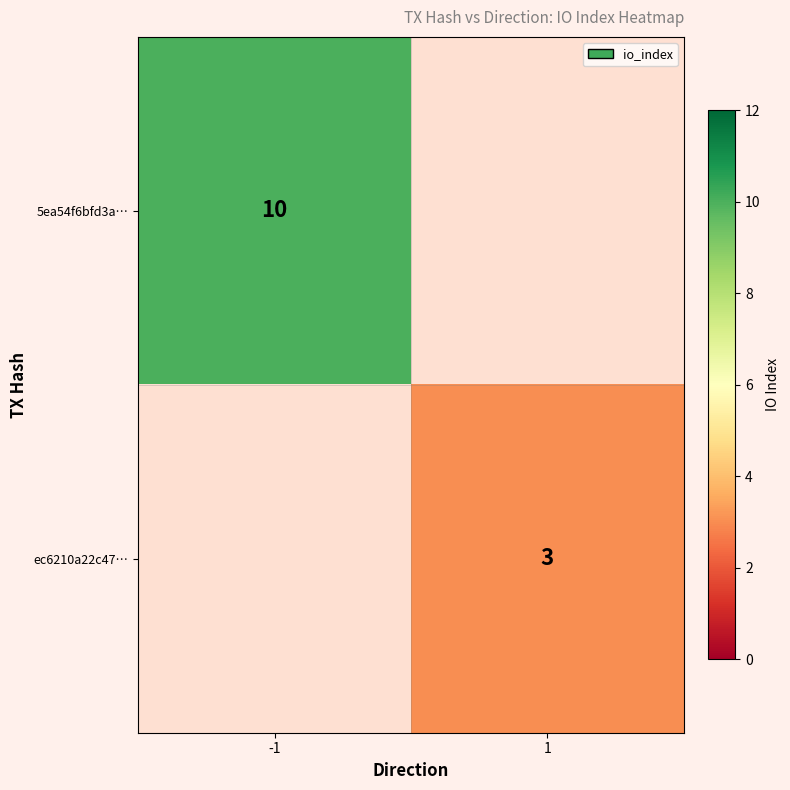

Which label corresponds to the smallest value in the chart?

1